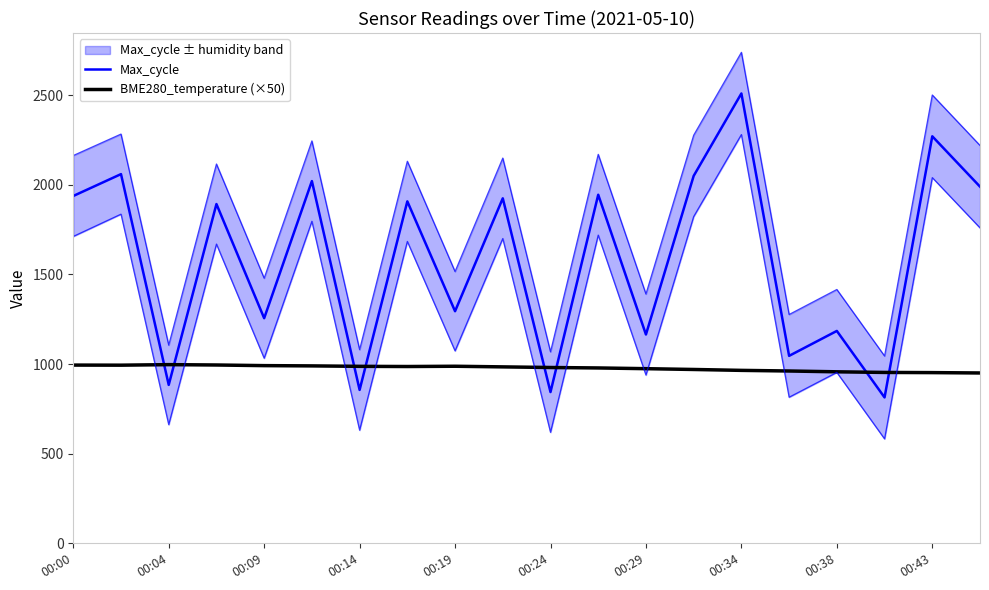

Which series has the widest spread of values?

Max_cycle